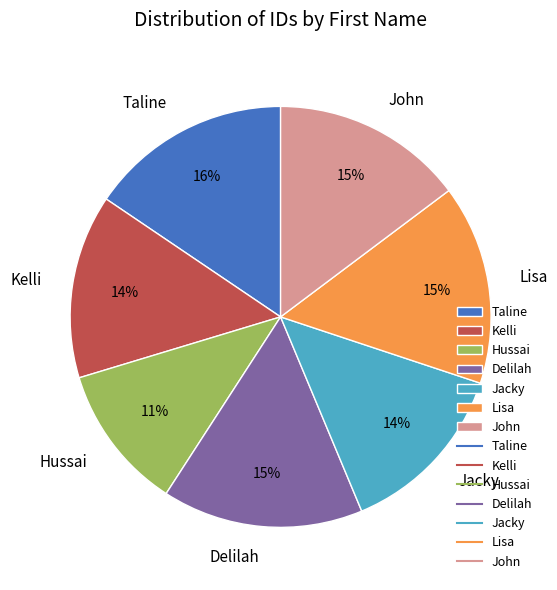

To the nearest percent, what percentage of the pie is Kelli?

14%